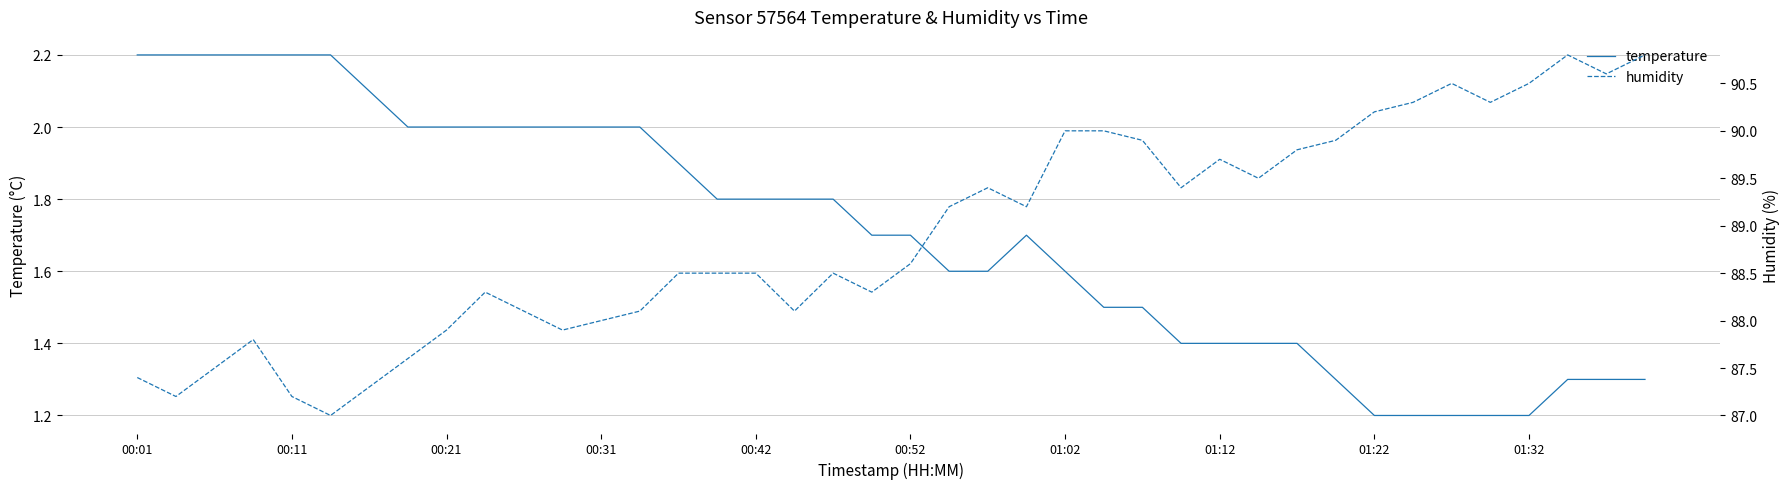

In temperature, how many points are higher than both neighbors (excluding endpoints)?

1